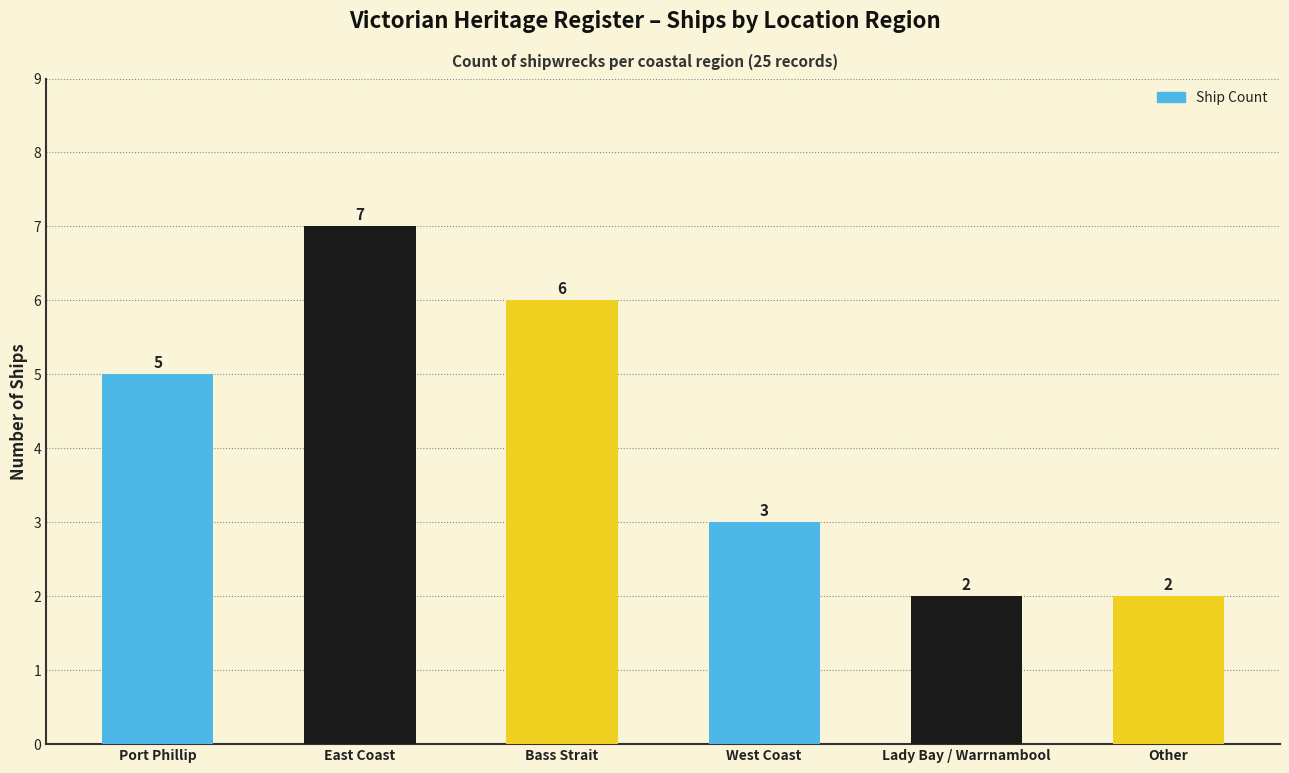

What is the change in value from Bass Strait to Other?

-4